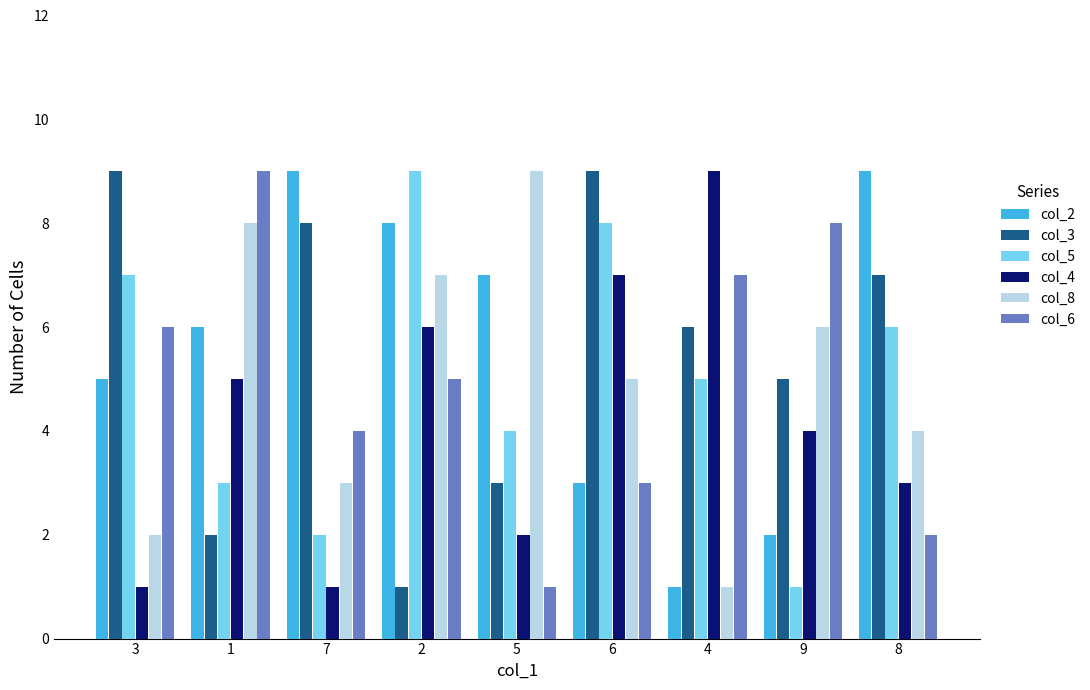

What is the label of the 7th bar from the left?

4